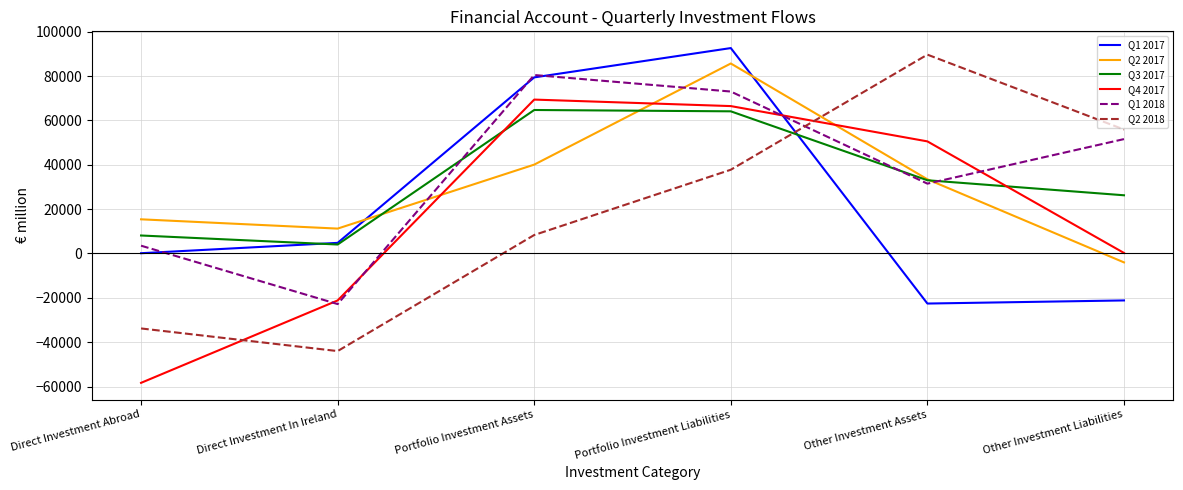

What is the difference between the highest and lowest values at Portfolio Investment Assets?

72166